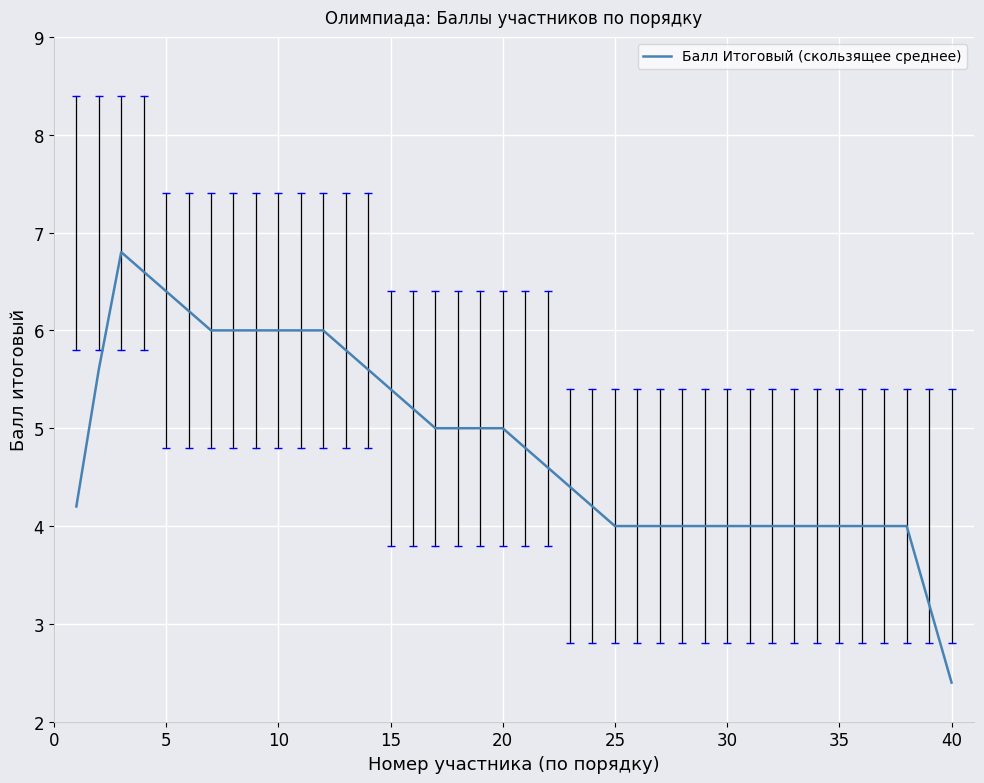

What is the smallest value displayed?

2.4